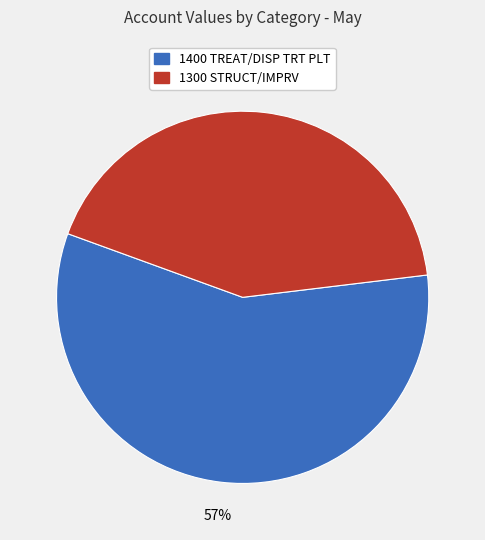

Do 1300 STRUCT/IMPRV and 1400 TREAT/DISP TRT PLT together represent more than half of the pie?

Yes